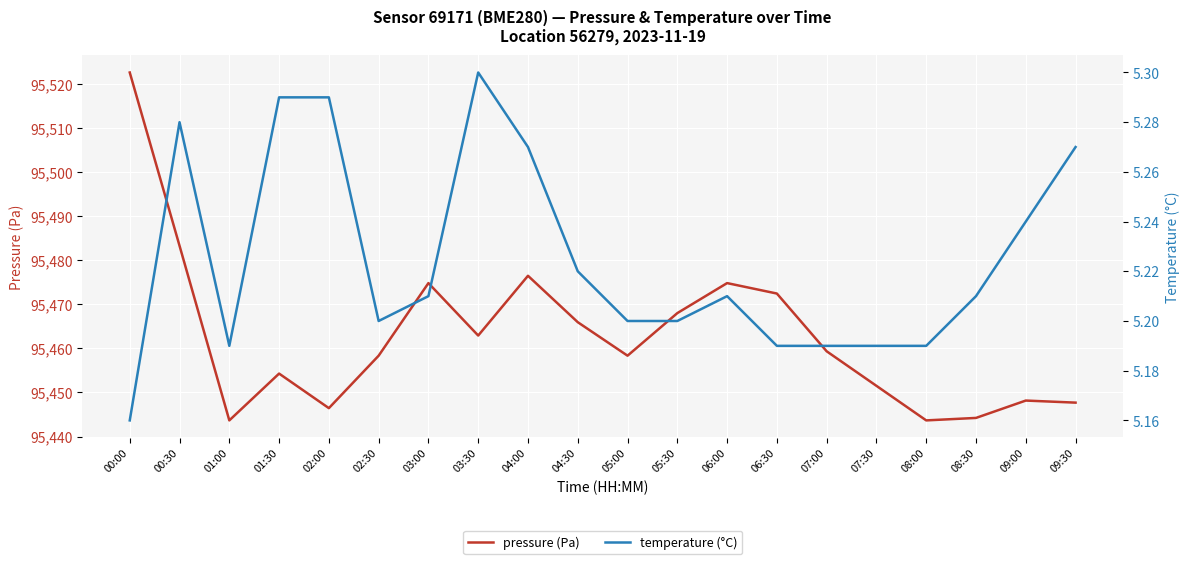

Is it true that temperature (°C) equals 7.2 at 08:00?

False